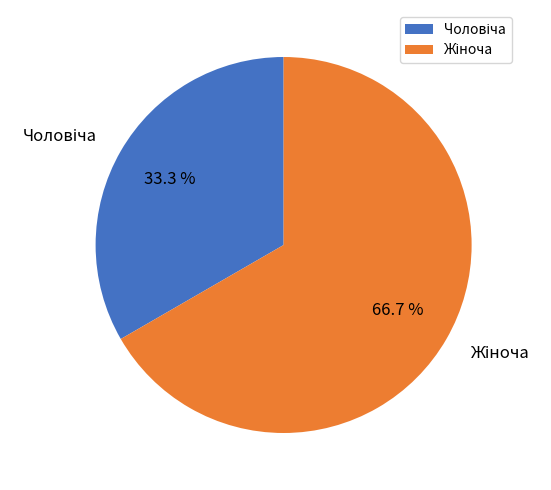

Is there any slice that represents more than half of the pie?

Yes